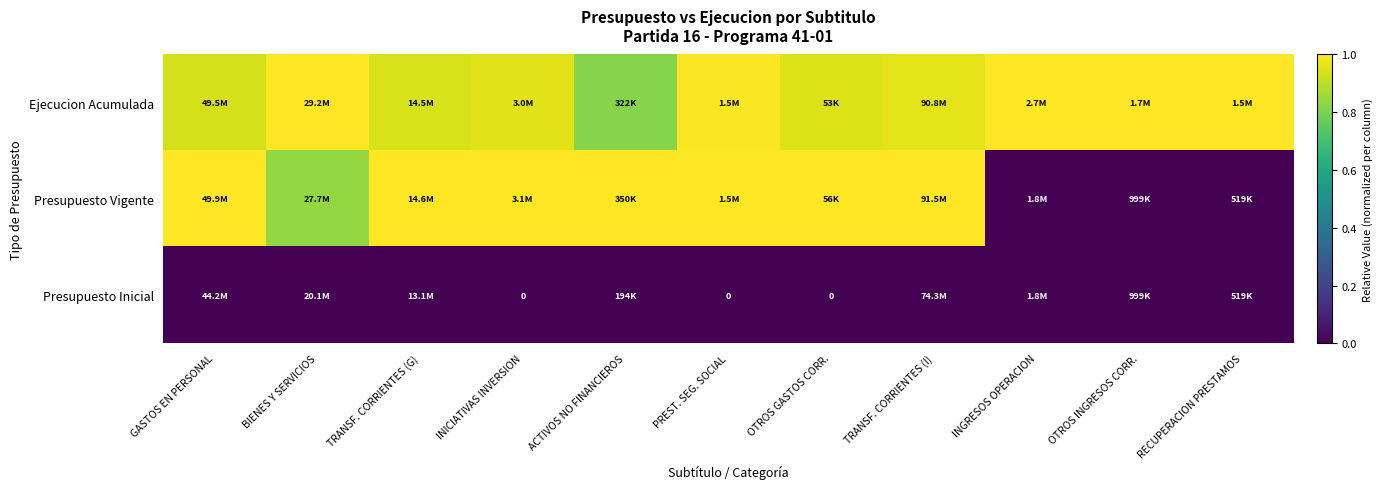

Which series has the largest range (max minus min)?

Presupuesto Vigente